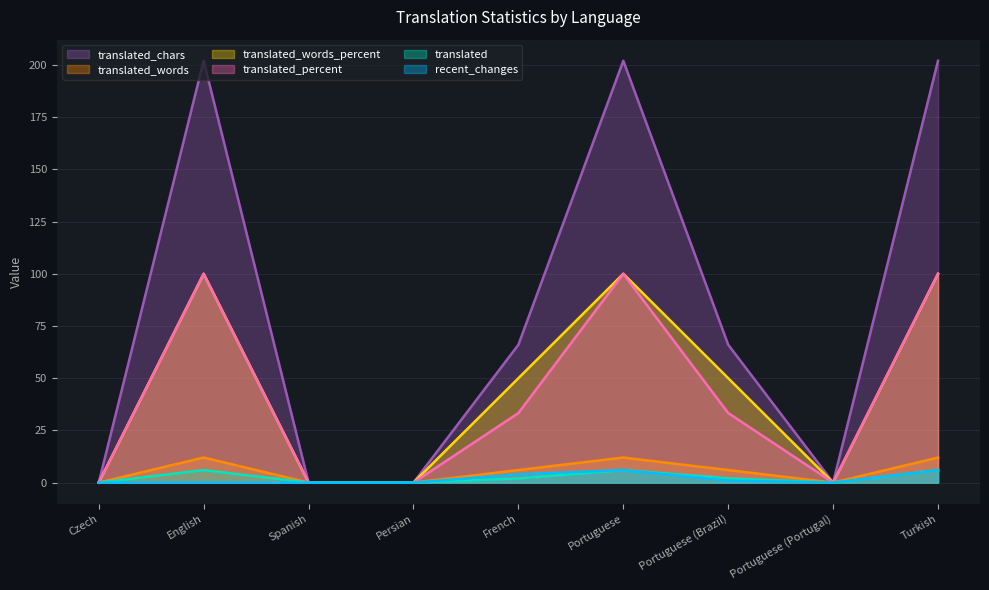

How many data points does each series have?

9